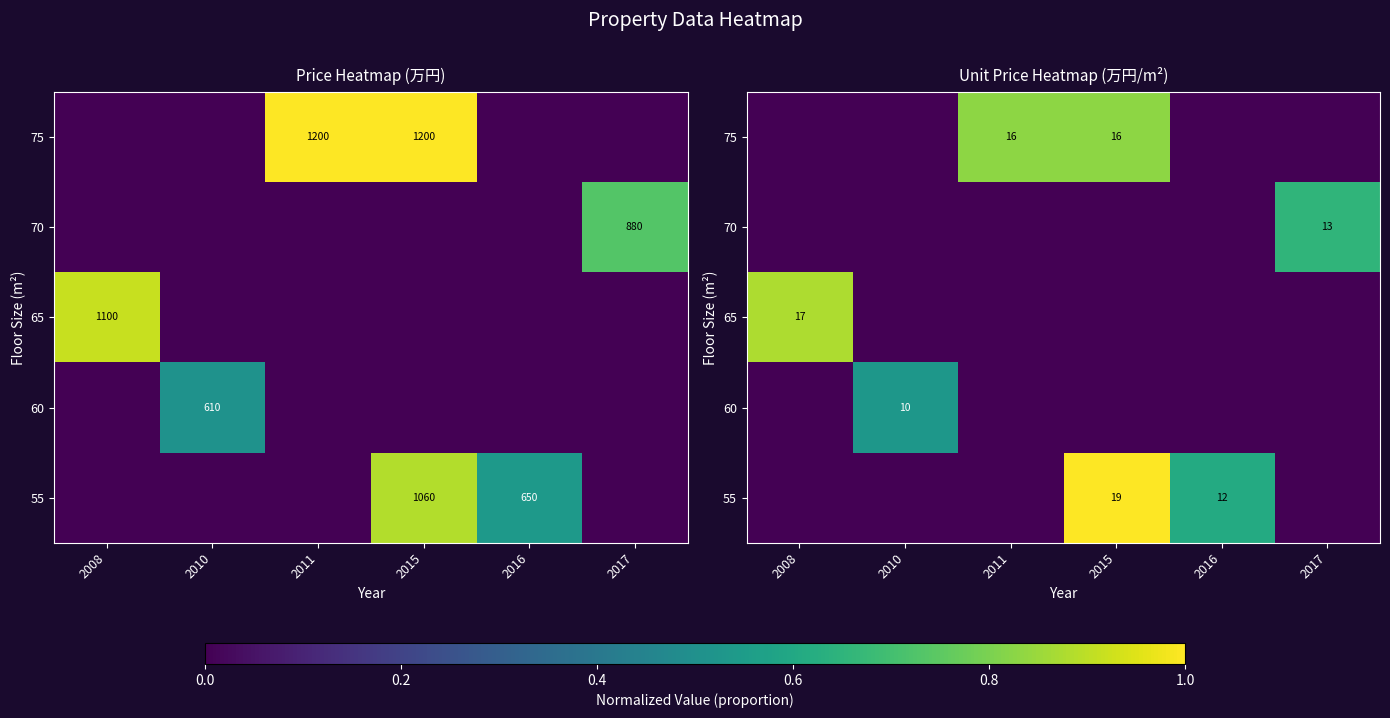

What is the spread (max minus min) of values at 2010?

0.5